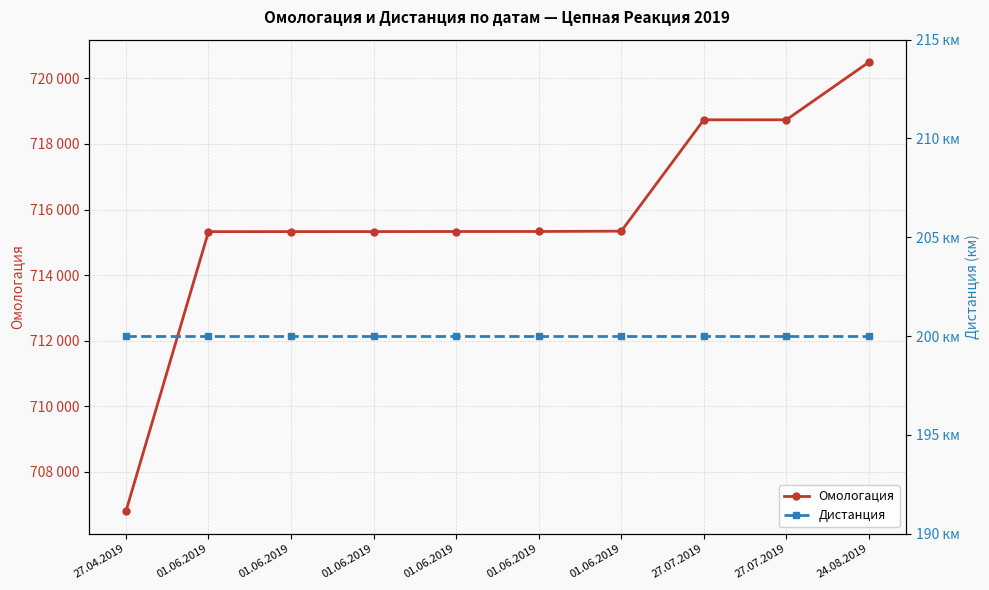

Which label corresponds to the largest value in the chart?

24.08.2019